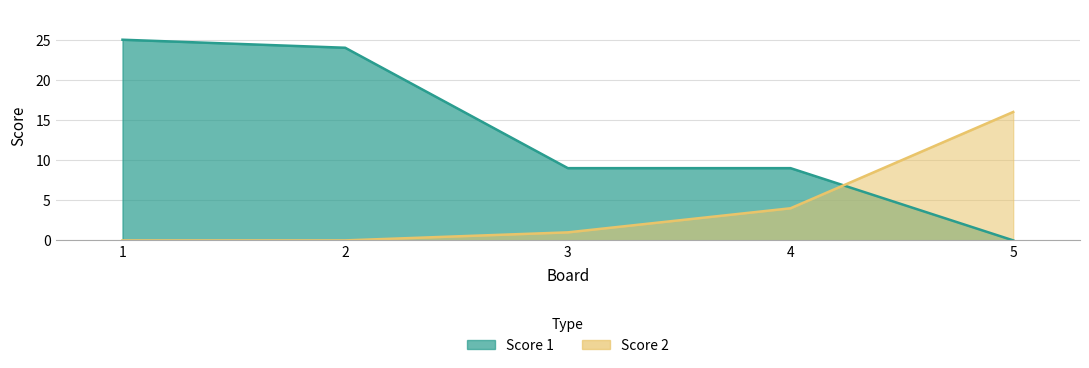

Is it true that Score 2 equals 0 at 2?

True